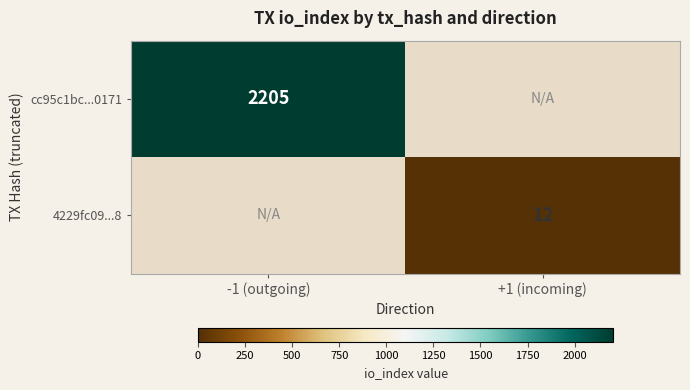

Is it true that 4229fc09...8 equals 12 at +1 (incoming)?

True